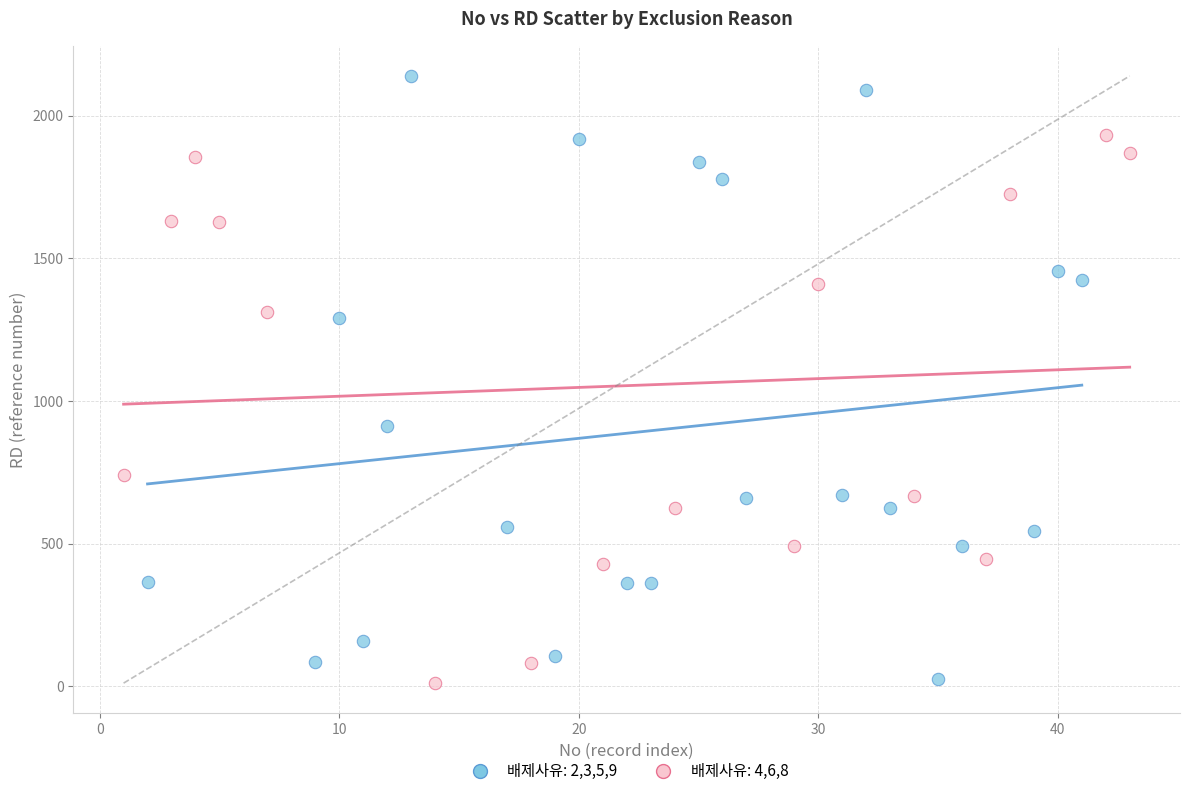

What are all the series names shown in the legend?

배제사유: 2,3,5,9, 배제사유: 4,6,8